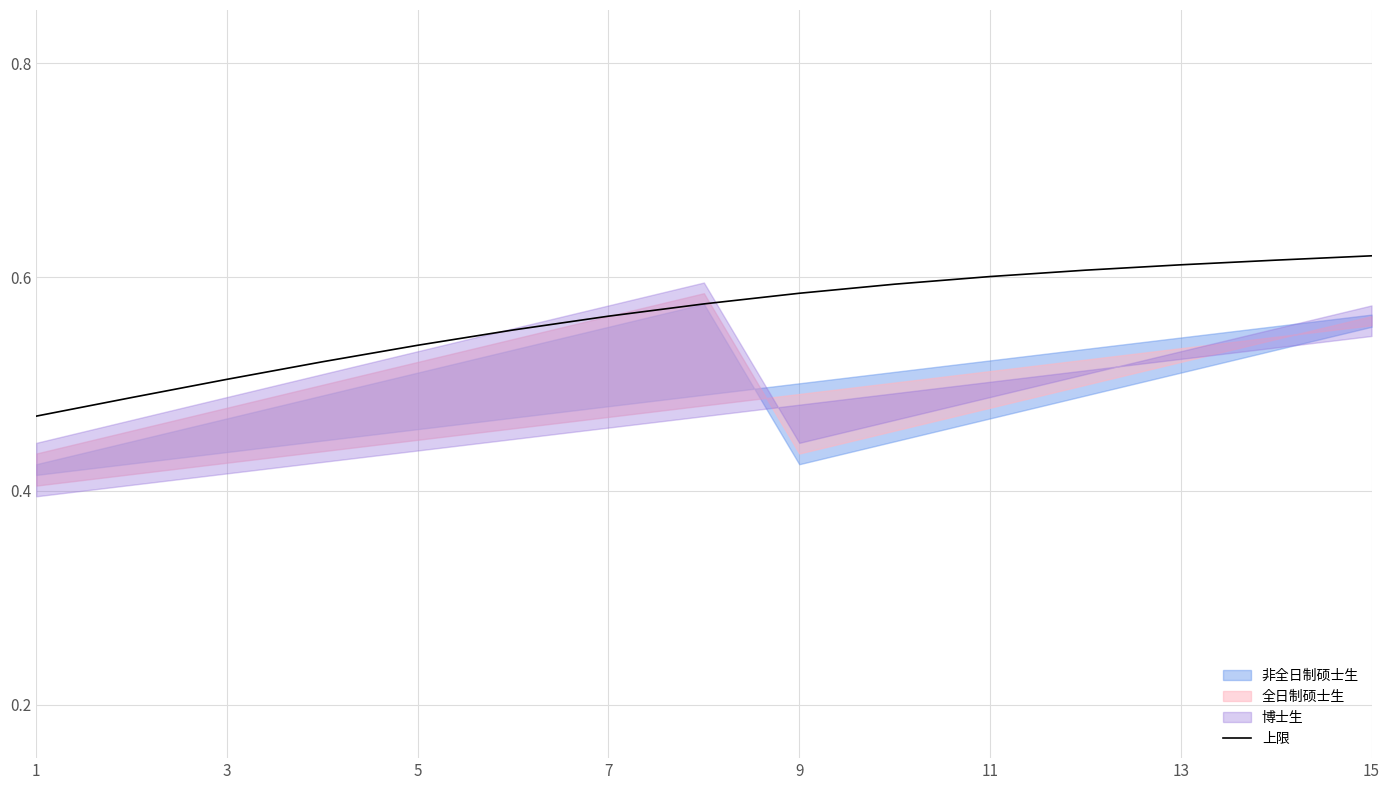

True or false: 上限 has a value of 0.1 at 3.

False